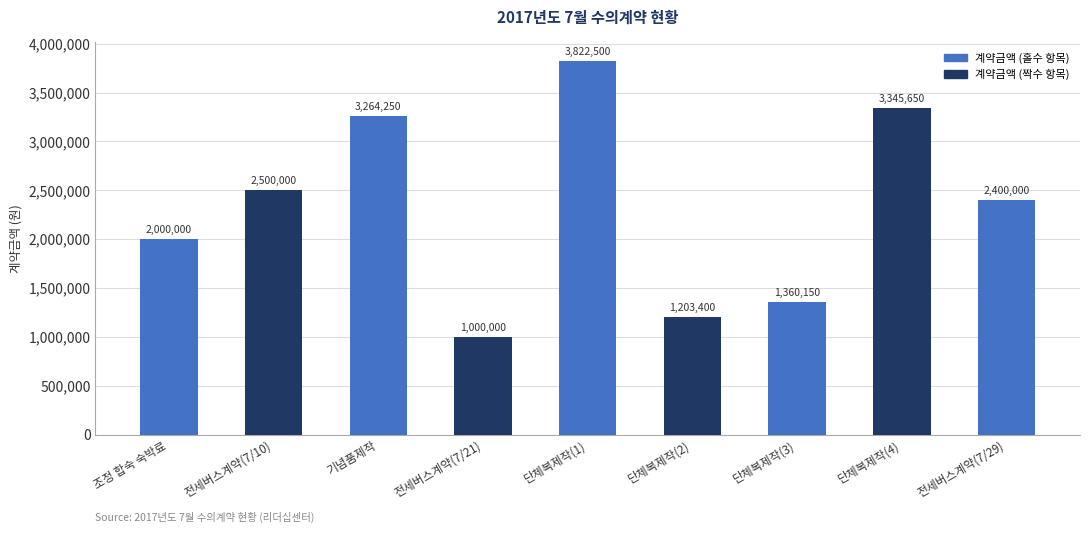

Reading left to right, list all the values displayed in this chart.

조정 합숙 숙박료=2000000	전세버스계약(7/10)=2500000	기념품제작=3264250	전세버스계약(7/21)=1000000	단체복제작(1)=3822500	단체복제작(2)=1203400	단체복제작(3)=1360150	단체복제작(4)=3345650	전세버스계약(7/29)=2400000